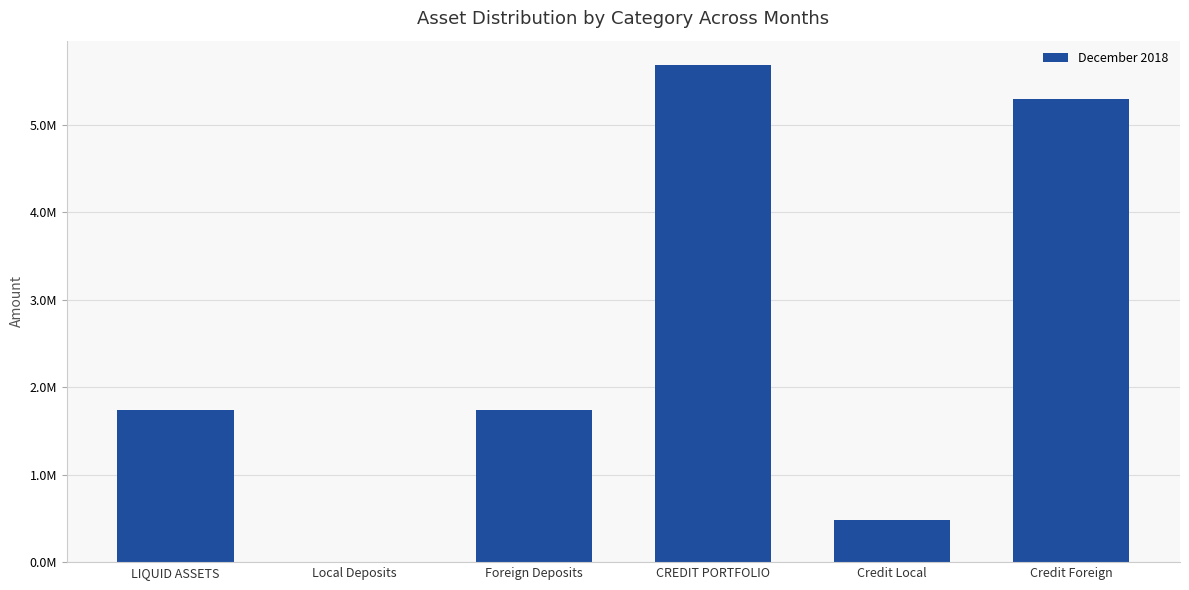

Are the bars horizontal?

No